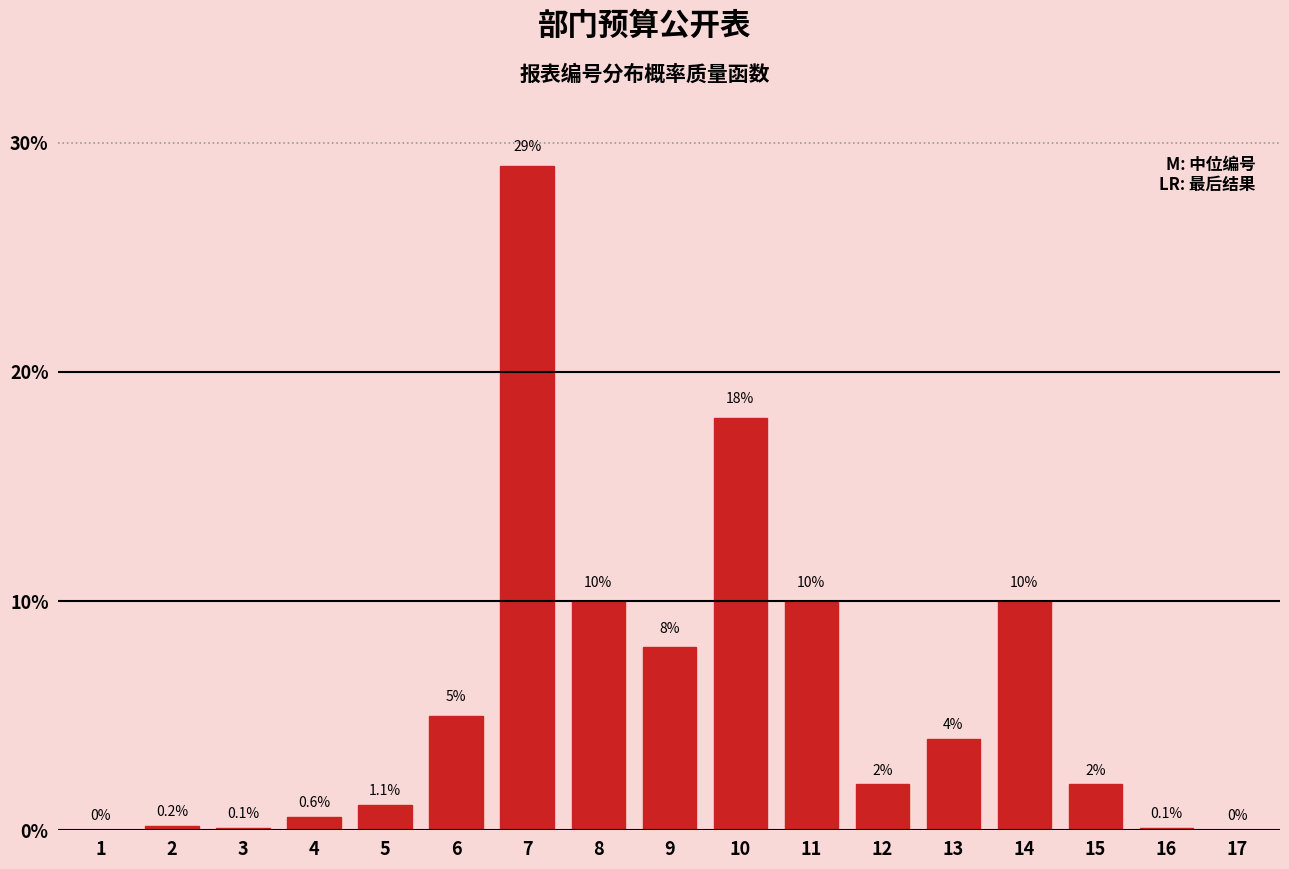

Reading left to right, what are all the values shown in this chart?

1=0.0	2=0.2	3=0.1	4=0.6	5=1.1	6=5.0	7=29.0	8=10.0	9=8.0	10=18.0	11=10.0	12=2.0	13=4.0	14=10.0	15=2.0	16=0.1	17=0.0